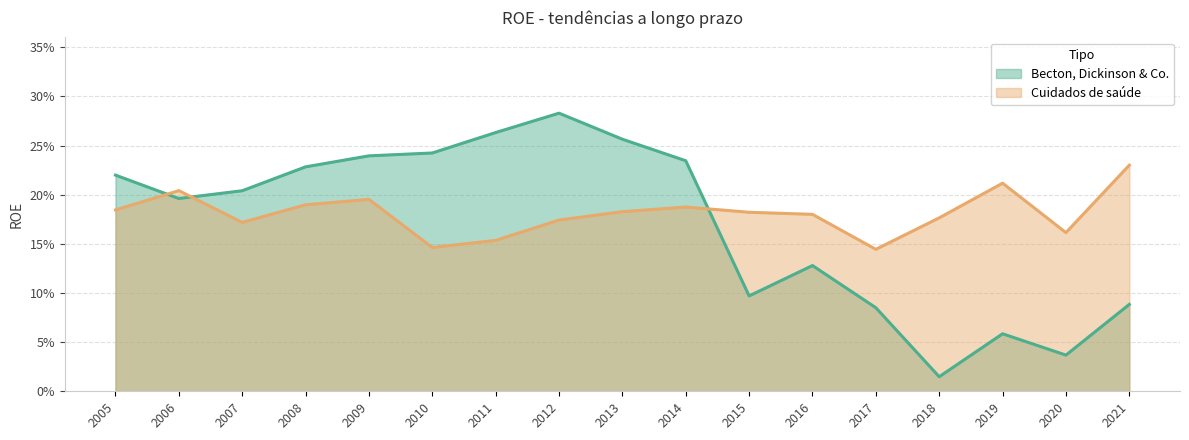

The value of Becton, Dickinson & Co. at 2008 is 0.2. True or false?

True